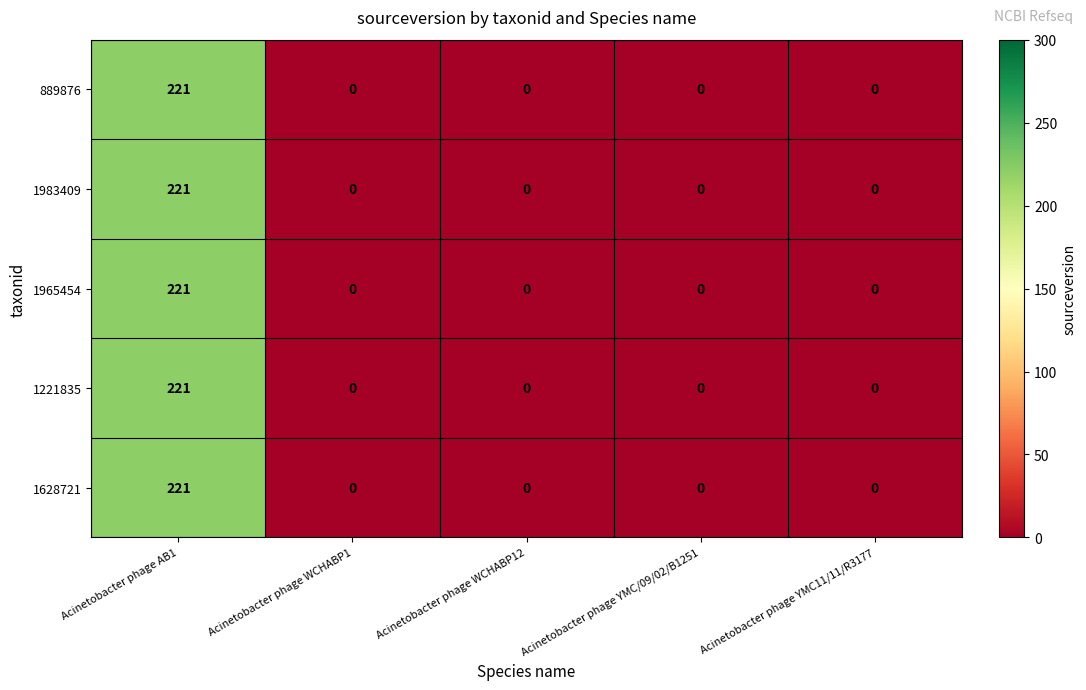

How many series are shown in this chart?

5